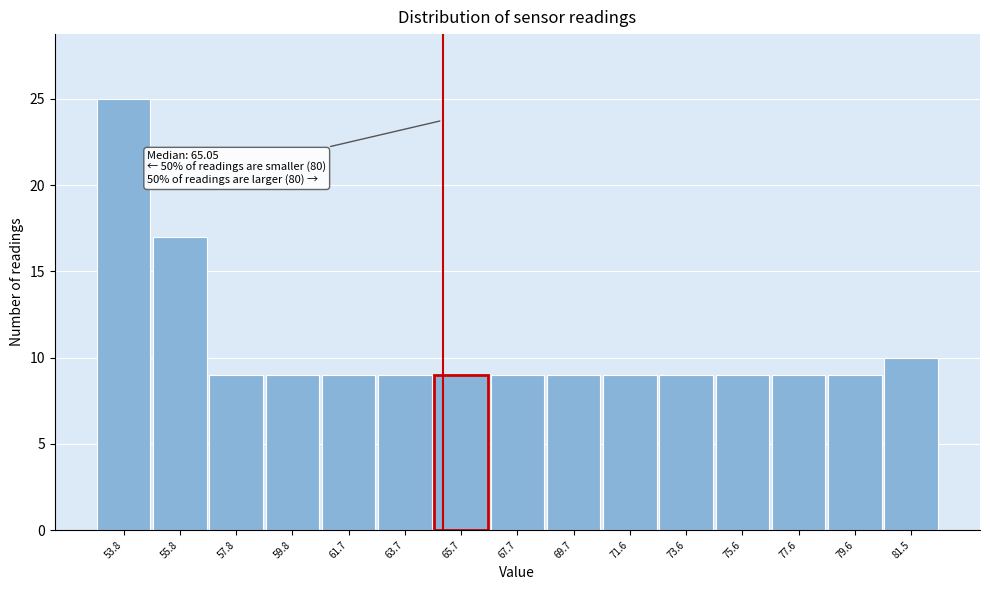

Which range on the x-axis has the tallest bar?

52.8 to 54.8